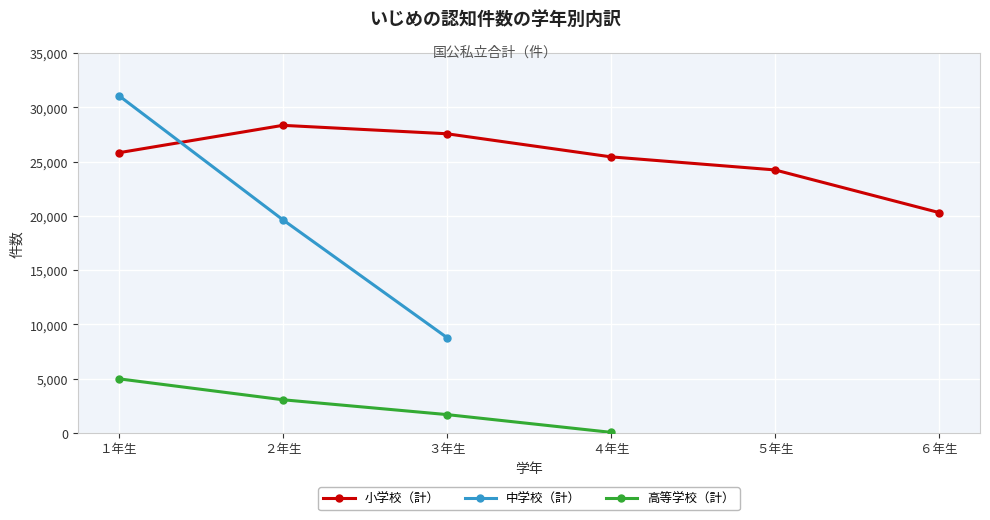

How many lines are shown in the chart?

3